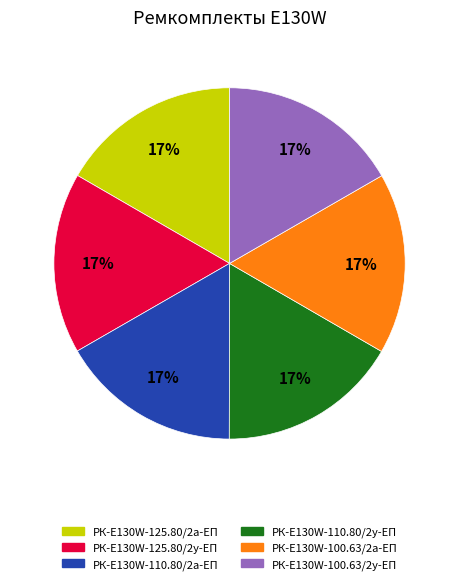

How many slices are in this pie chart?

6